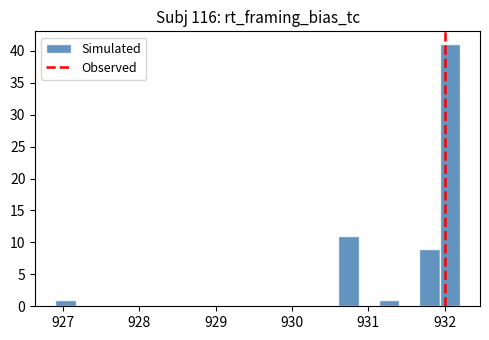

Around what value on the x-axis is the tallest bar? Give the approximate position of its centre, as read against the axis.

932.1